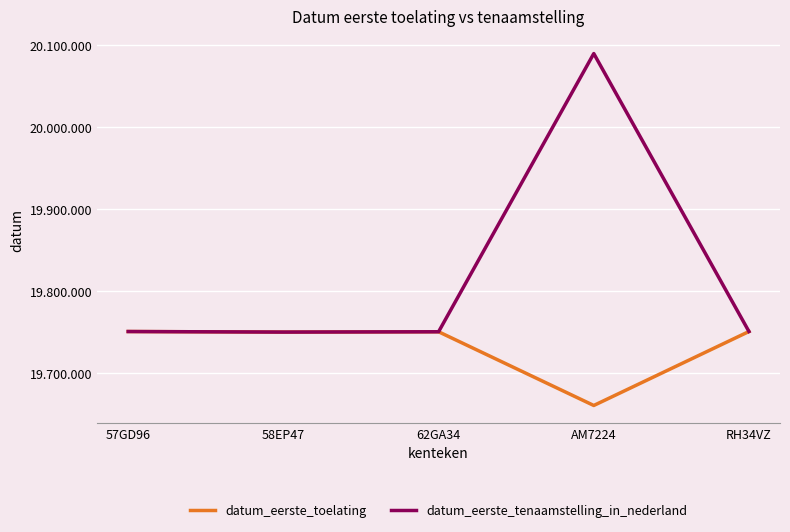

What are all the series names shown in the legend?

datum_eerste_toelating, datum_eerste_tenaamstelling_in_nederland